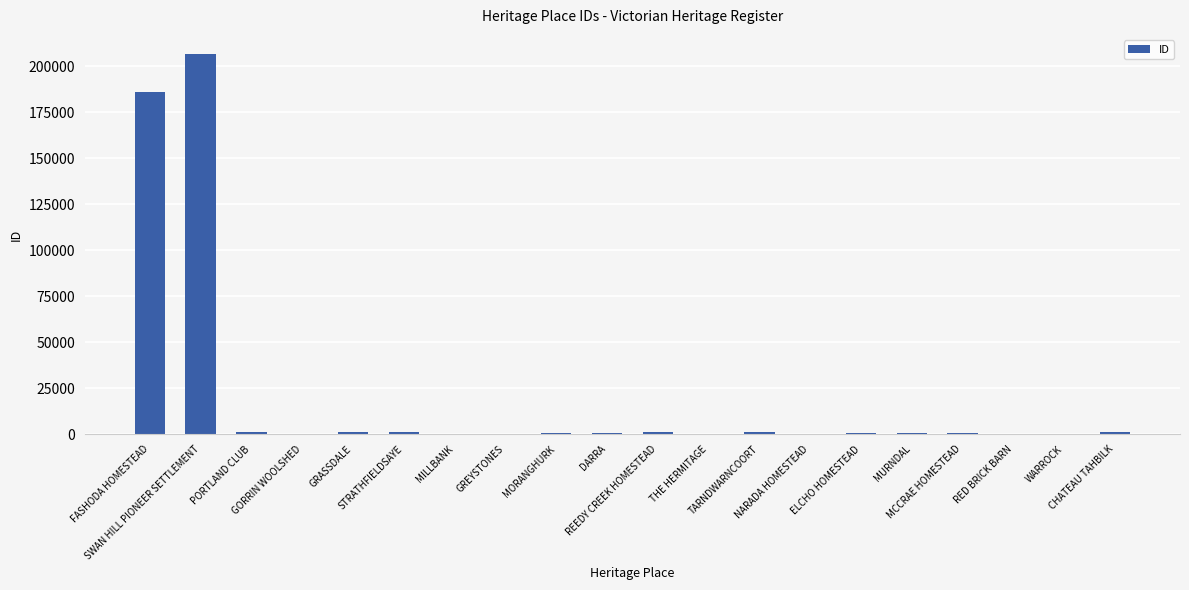

What is the sum of all values?

403865